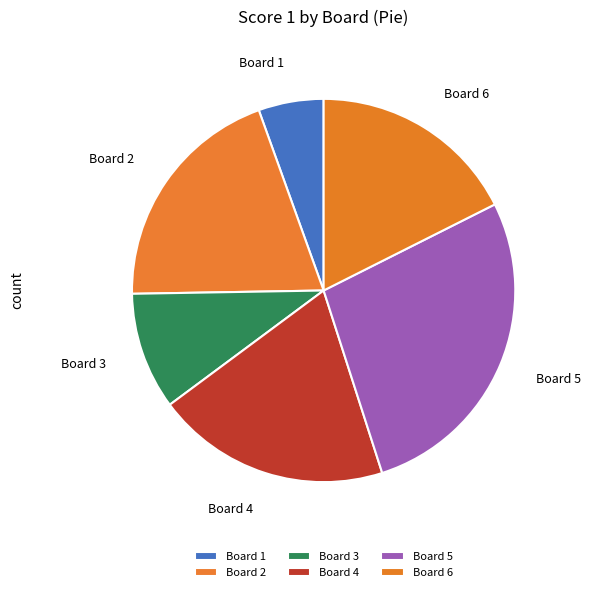

True or false: Board 2 accounts for 25% of the total.

False